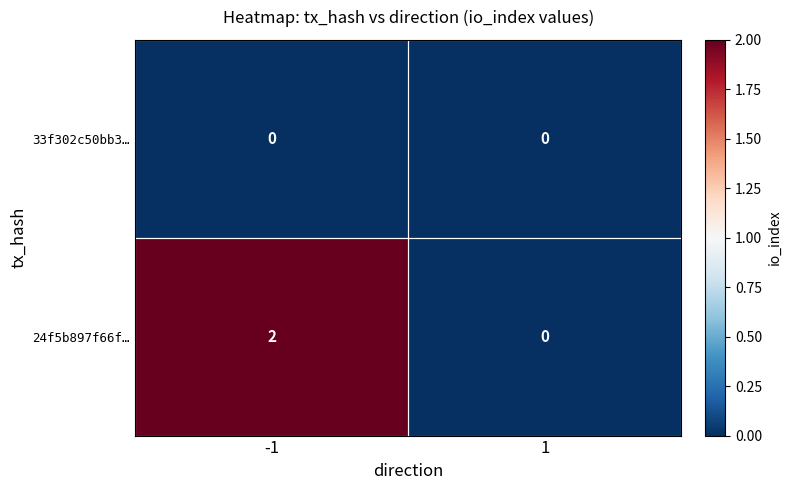

At -1, list the series in order from largest to smallest.

24f5b897f66f…, 33f302c50bb3…